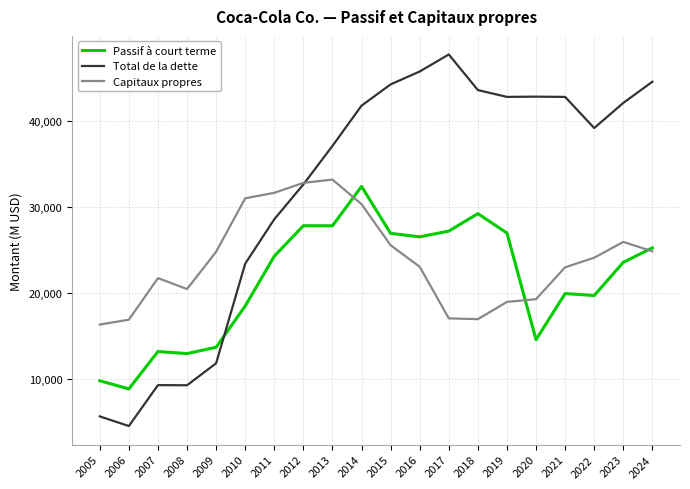

What is the spread (max minus min) of values at 2018?

26574